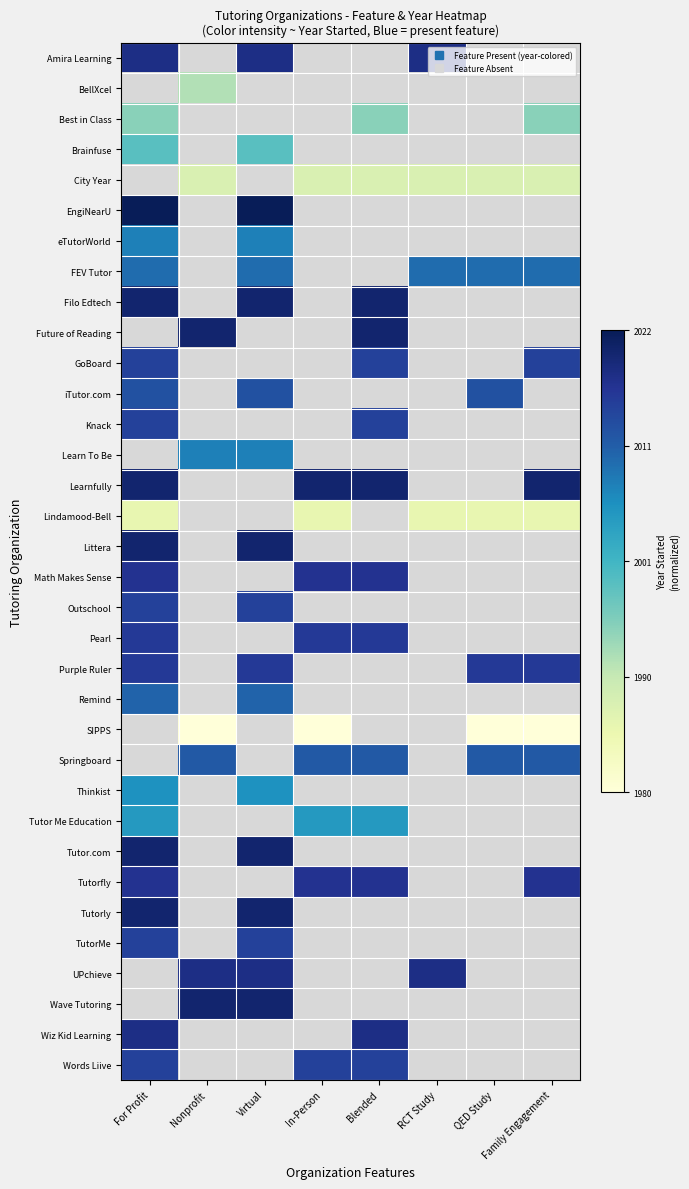

True or false: Tutor Me Education has a value of 0.6 at In-Person.

True